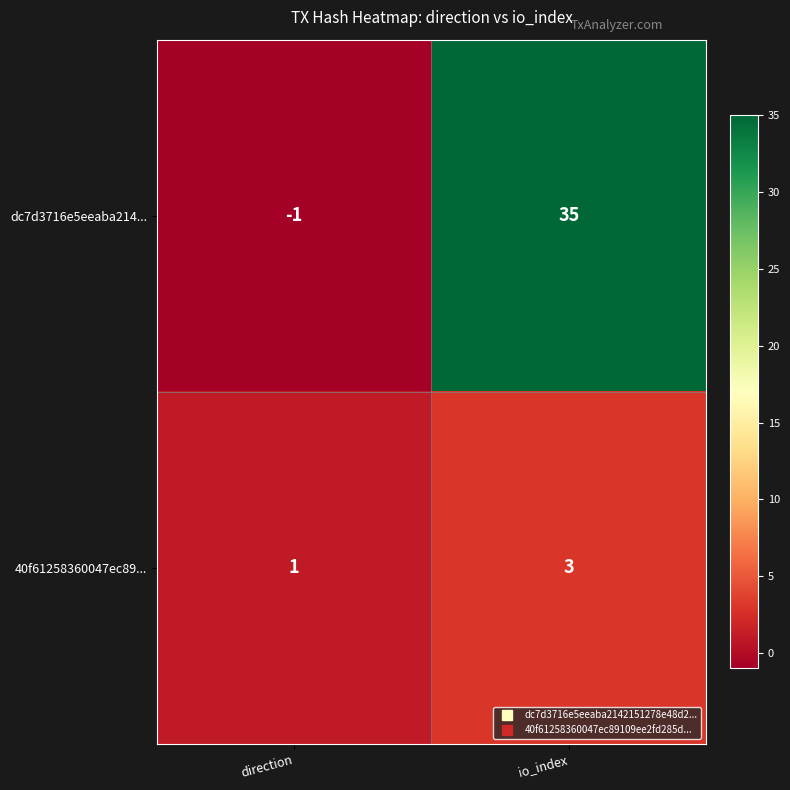

What is the total value across all series at io_index?

38